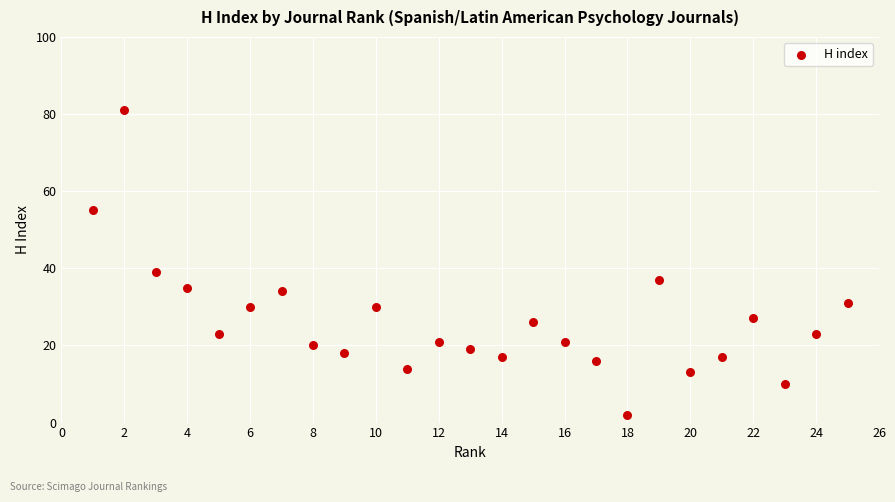

What Y value in the scatter plot is closest to 41?

39